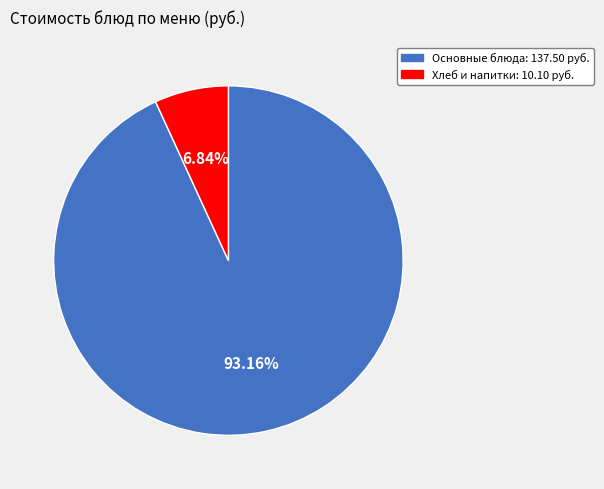

To the nearest percent, what is the average slice percentage?

50%